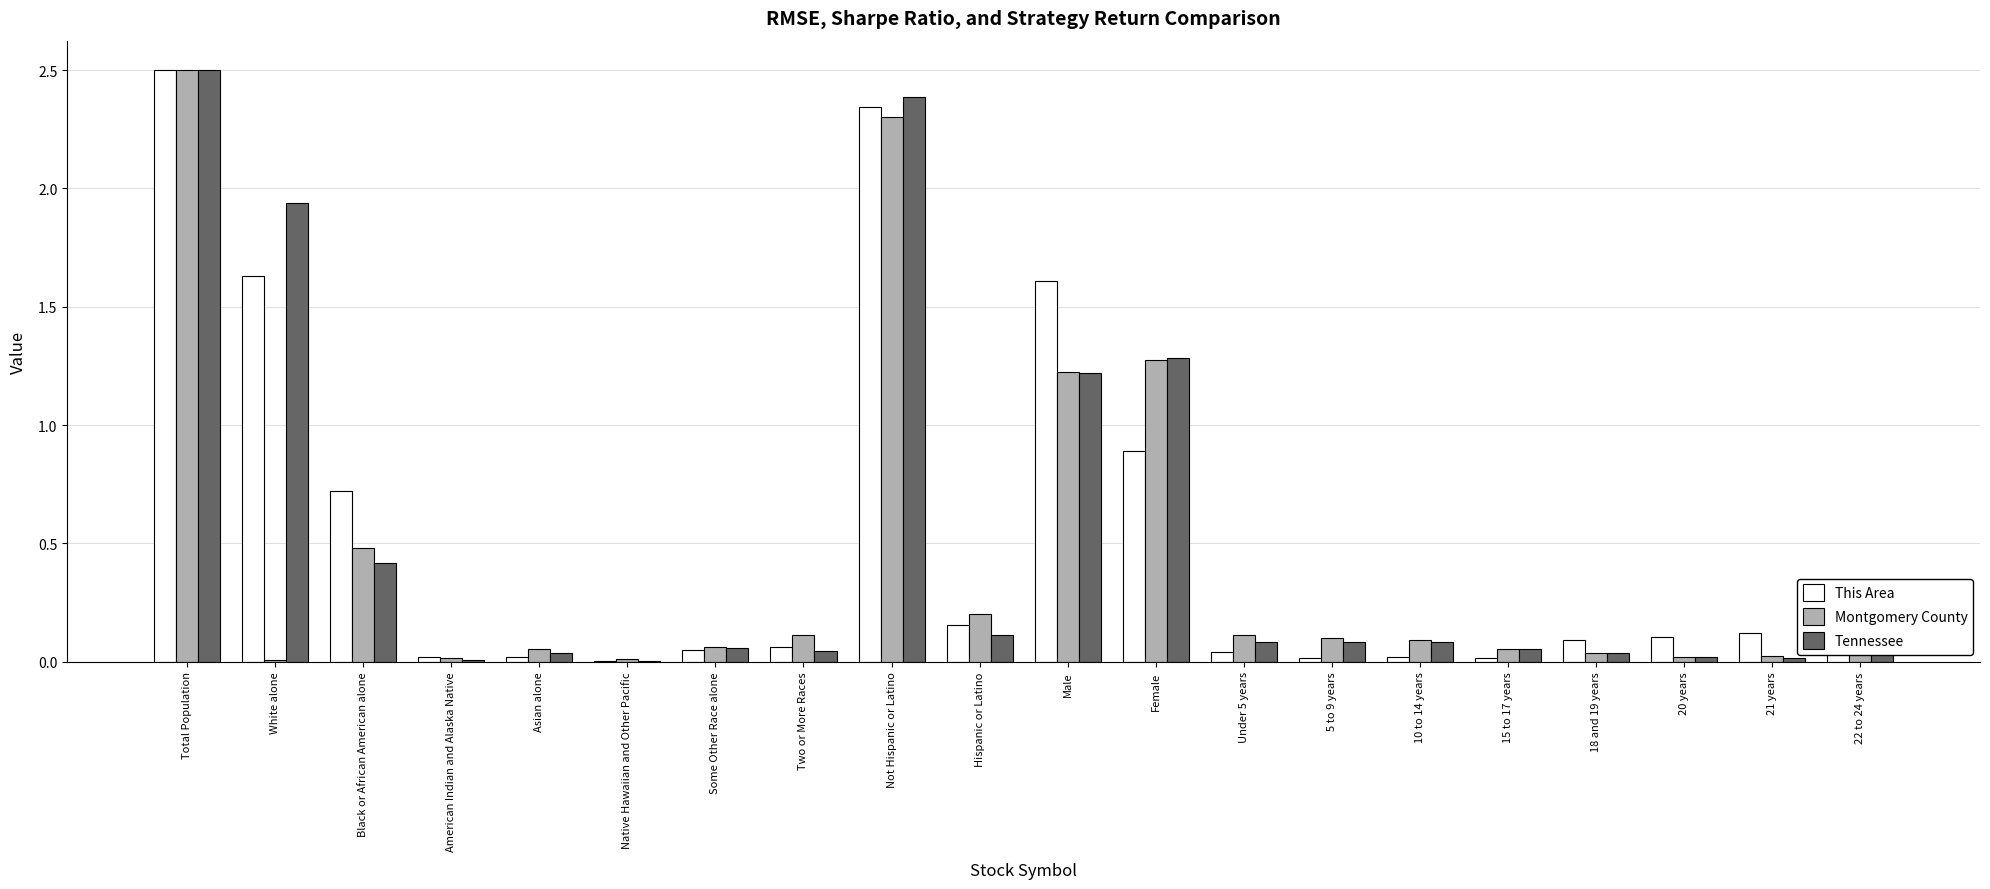

True or false: This Area has a value of 1.6 at White alone.

True